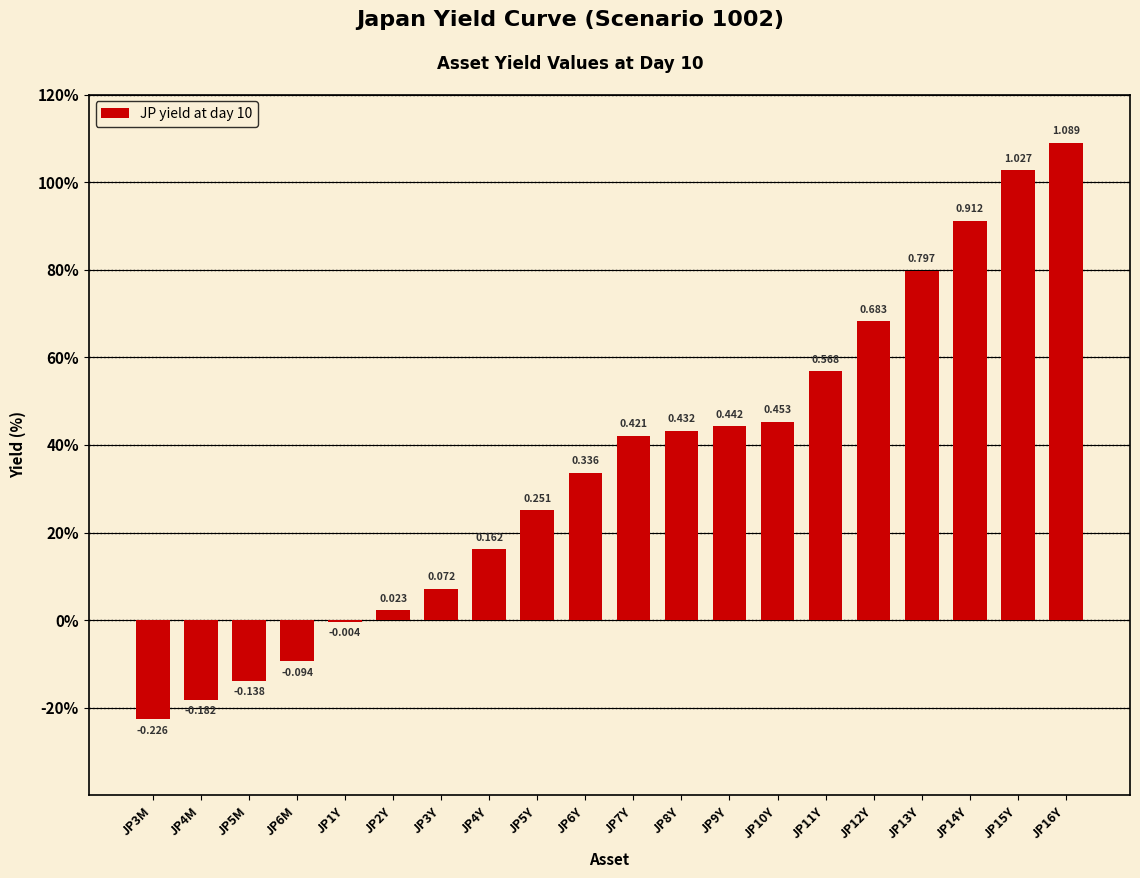

What position from the left is JP2Y?

6